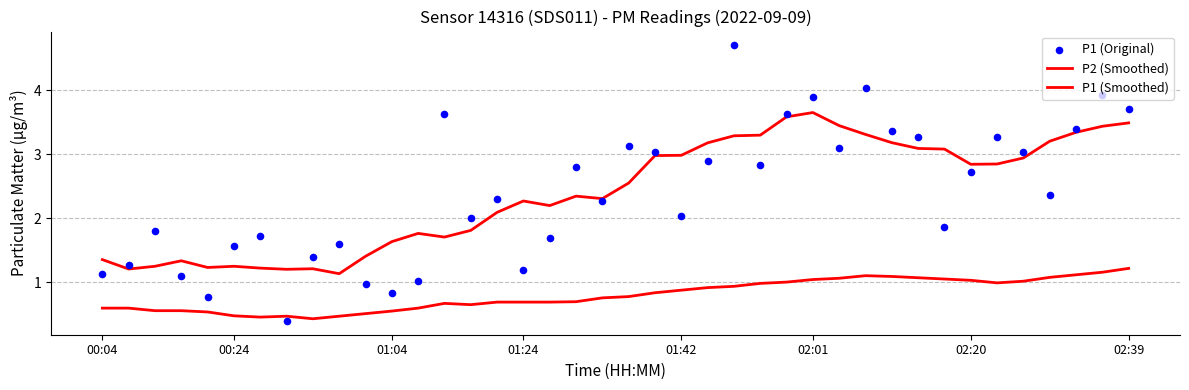

What are all the series names shown in the legend?

P2 (Smoothed), P1 (Smoothed), P1 (Original)